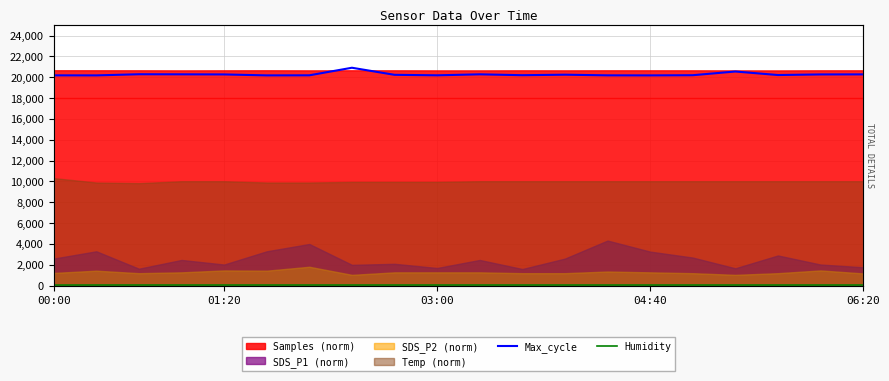

What is the difference between the maximum and minimum values in the Humidity series?

4